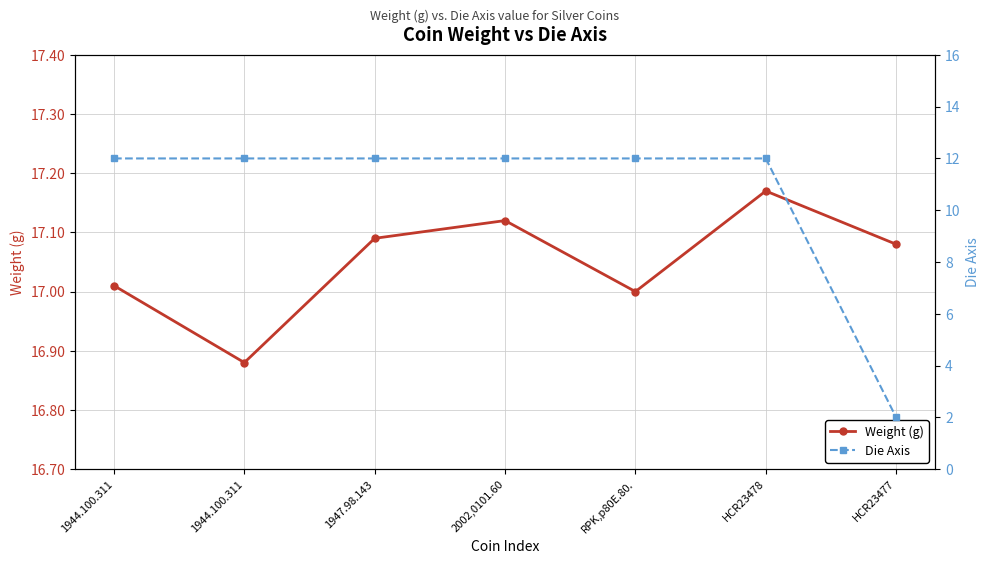

List the series in order of their peak value, highest first.

Weight (g), Die Axis